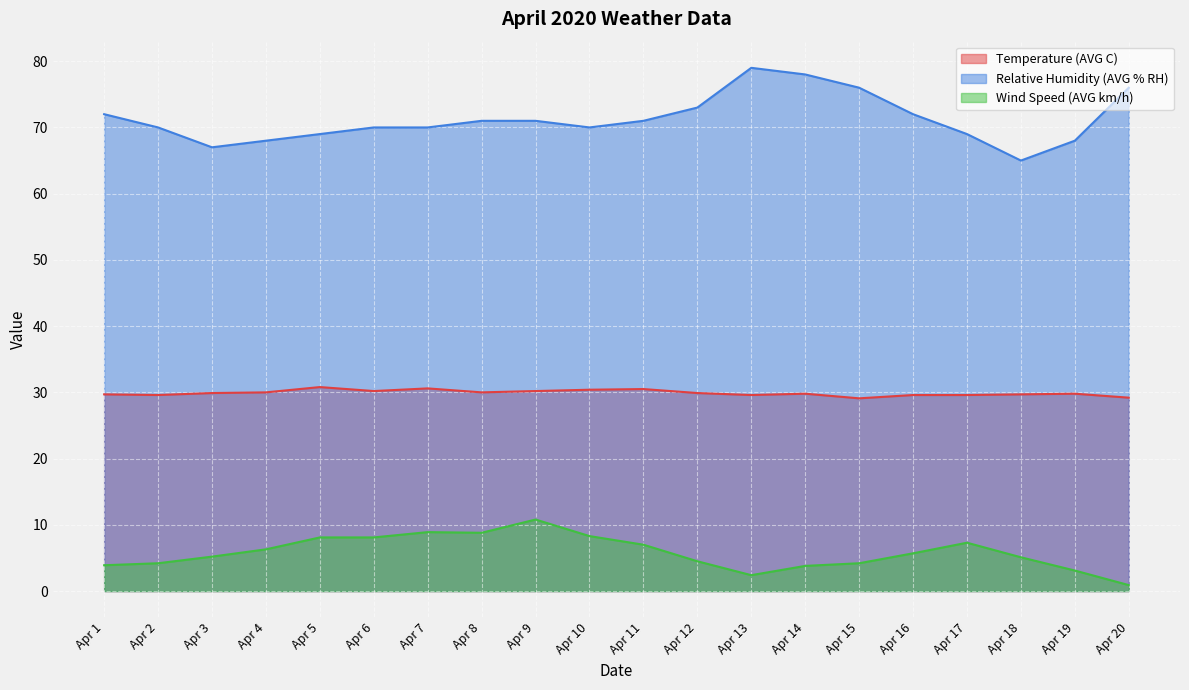

Is the value of Wind Speed (AVG km/h) at Apr 7 greater than the value of Temperature (AVG C) at Apr 9?

No